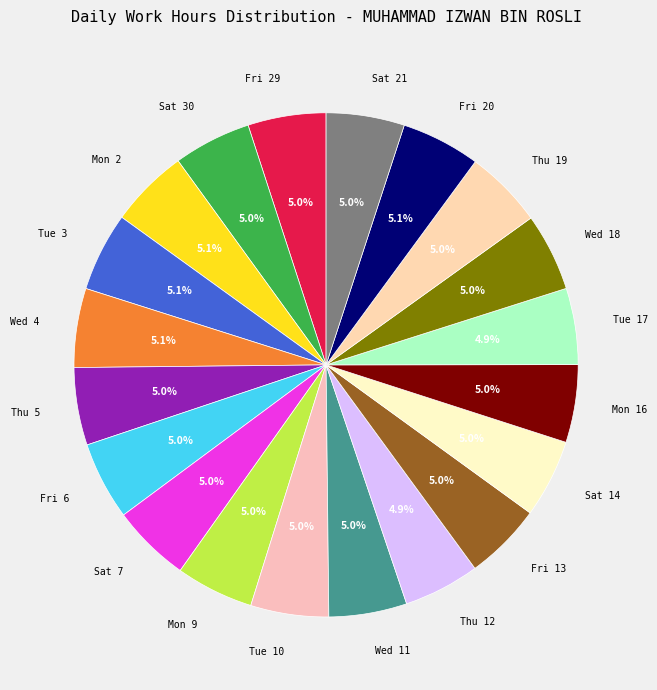

Is there a majority slice in this chart?

No